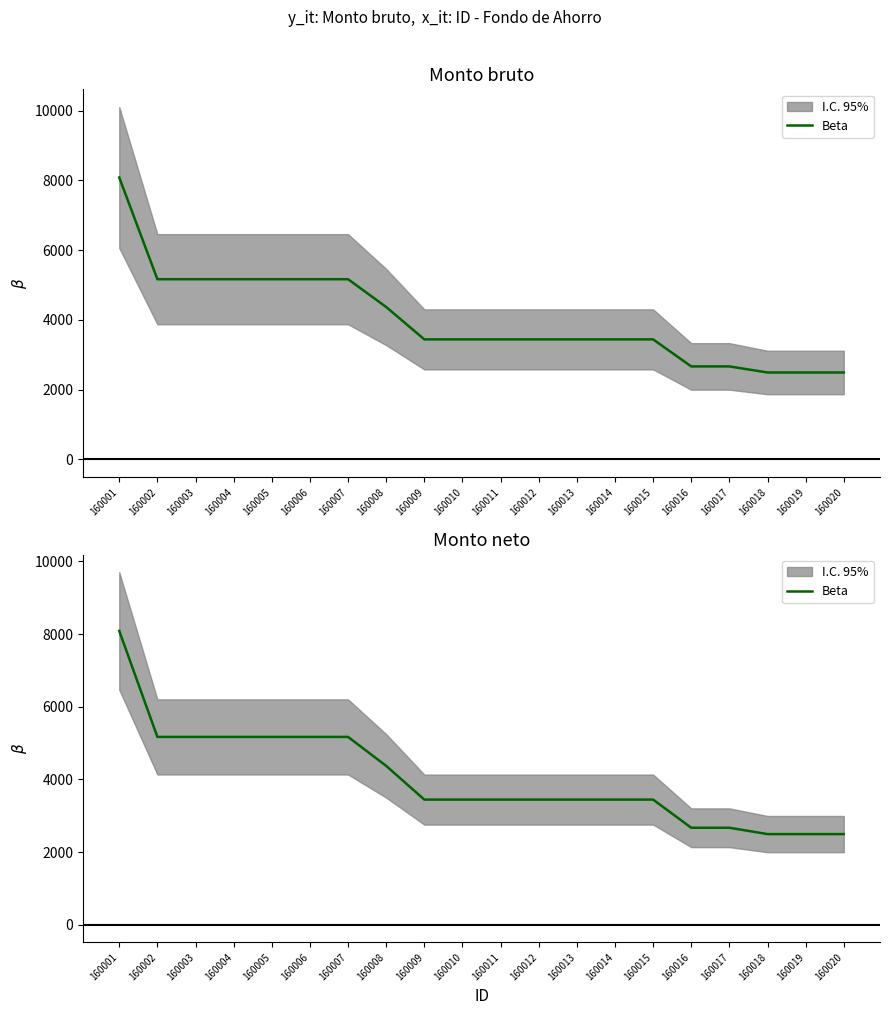

At which label is the value closest to 5290?

160002